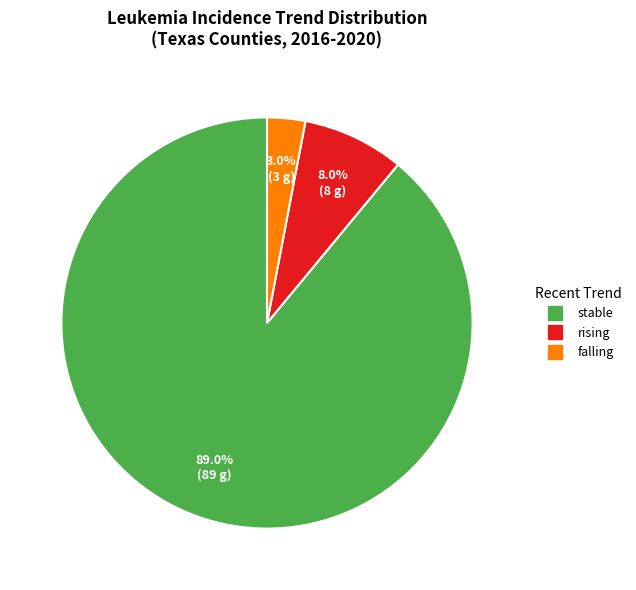

How many slices are in this pie chart?

3